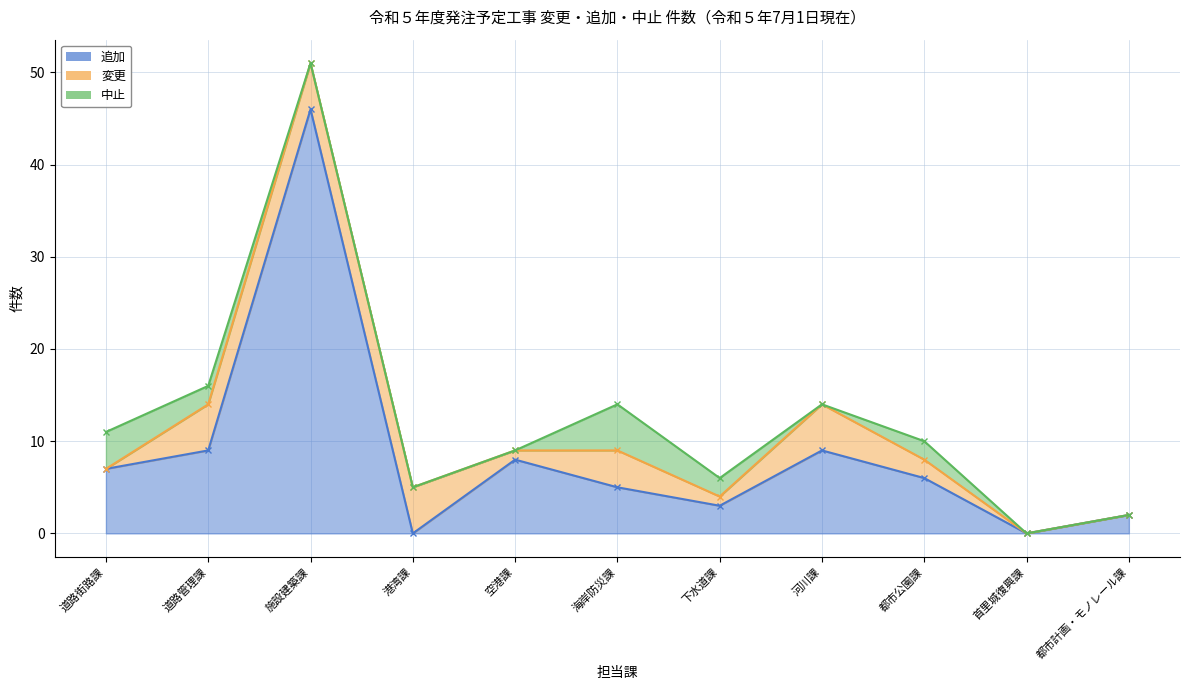

How many times do 変更 and 中止 cross each other?

3